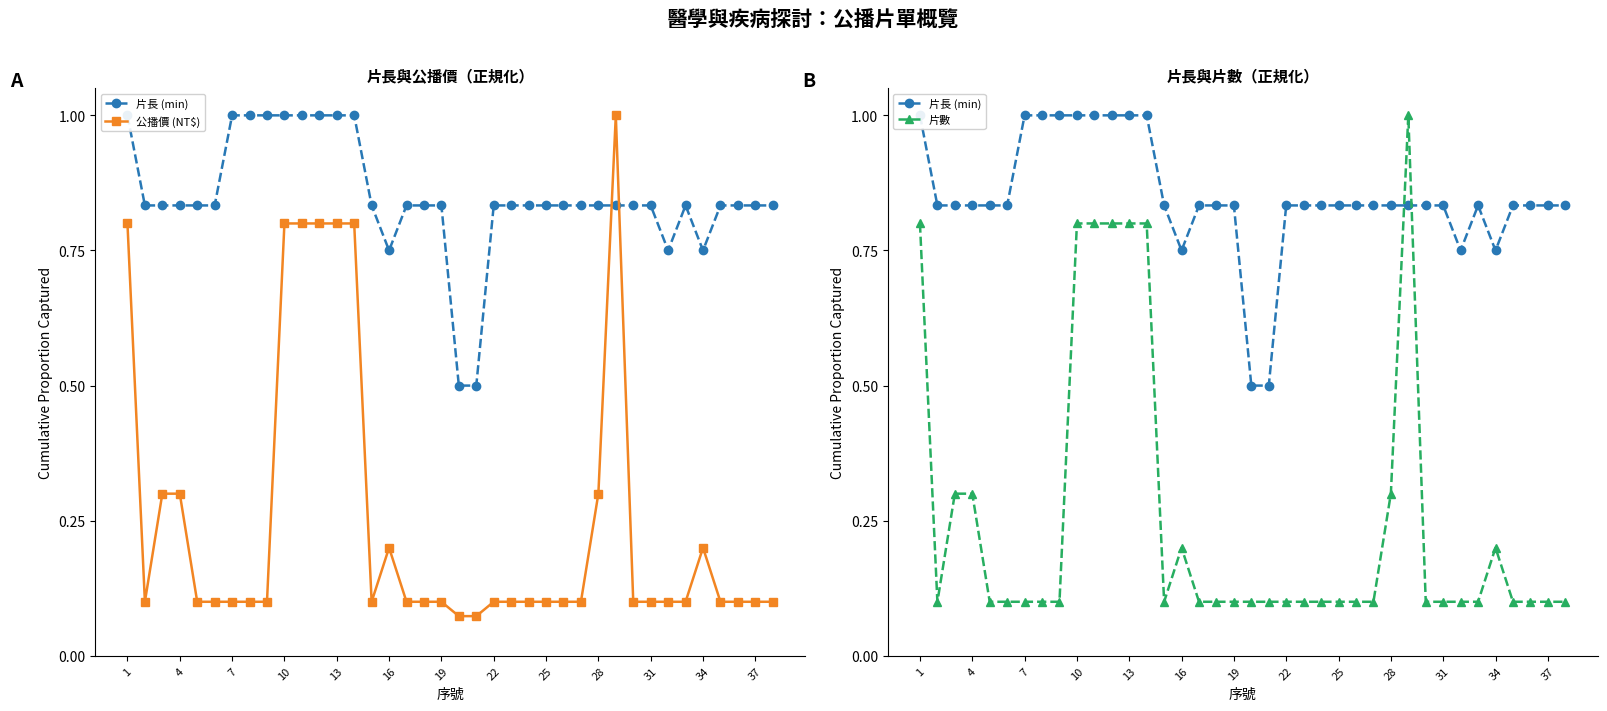

What is the difference between the second highest and second lowest values in the 公播價 (NT$) series?

0.7